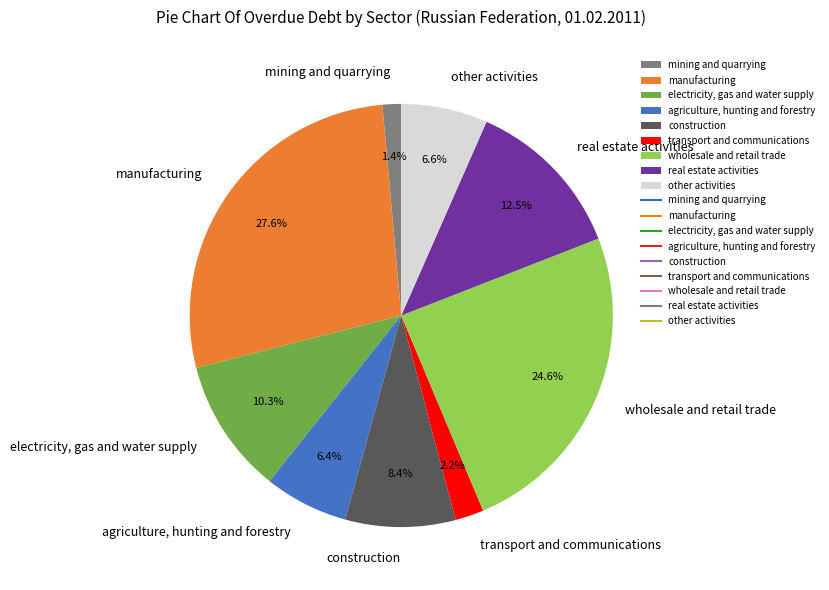

How much of the chart is everything except agriculture, hunting and forestry?

93.6%